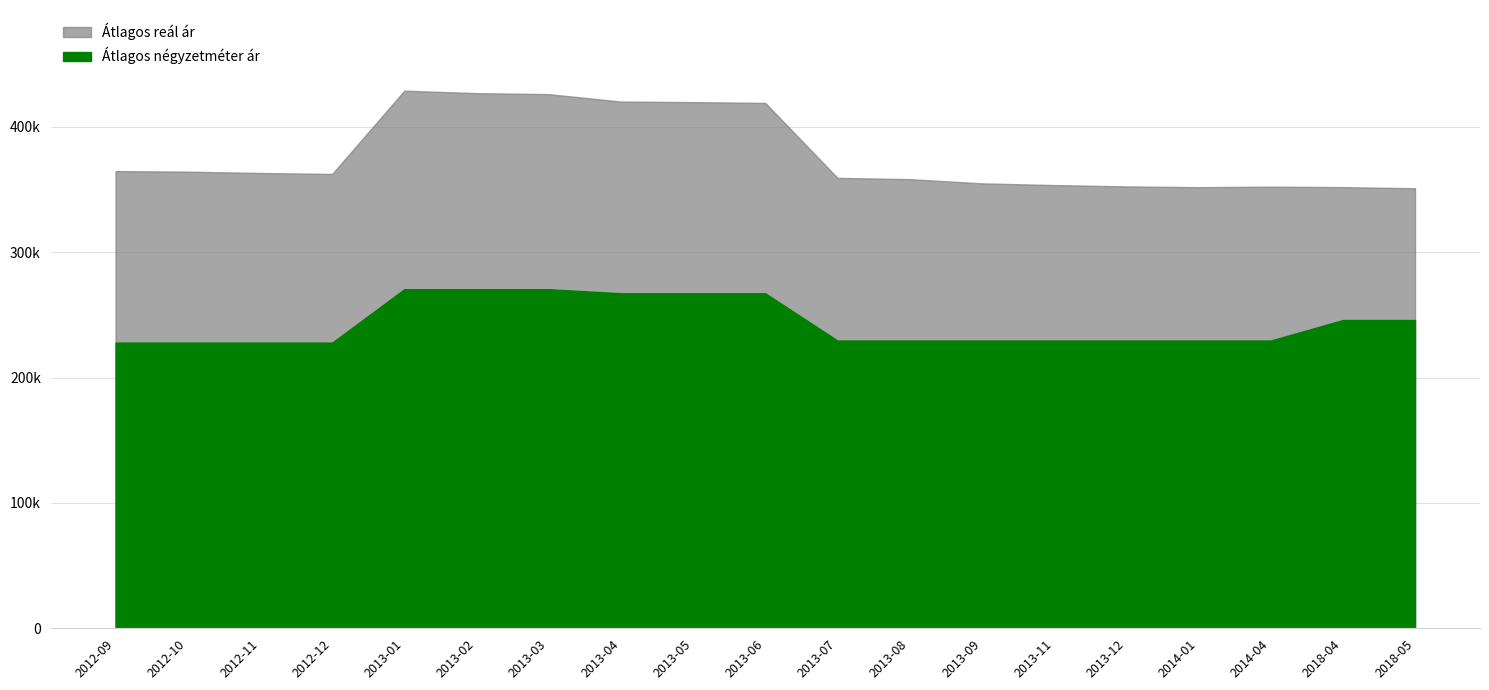

Reading left to right, what are all the values shown in this chart?

Átlagos négyzetméter ár: 2012-09=227868	2012-10=227868	2012-11=227868	2012-12=227868	2013-01=270491	2013-02=270491	2013-03=270491	2013-04=267213	2013-05=267213	2013-06=267213	2013-07=229508	2013-08=229508	2013-09=229508	2013-11=229508	2013-12=229508	2014-01=229508	2014-04=229508	2018-04=245882	2018-05=245882
Átlagos reál ár: 2012-09=364709	2012-10=364229	2012-11=363178	2012-12=362417	2013-01=428860	2013-02=426854	2013-03=426079	2013-04=420153	2013-05=419719	2013-06=419068	2013-07=359286	2013-08=358271	2013-09=354896	2013-11=353546	2013-12=352473	2014-01=351850	2014-04=352295	2018-04=351906	2018-05=350996